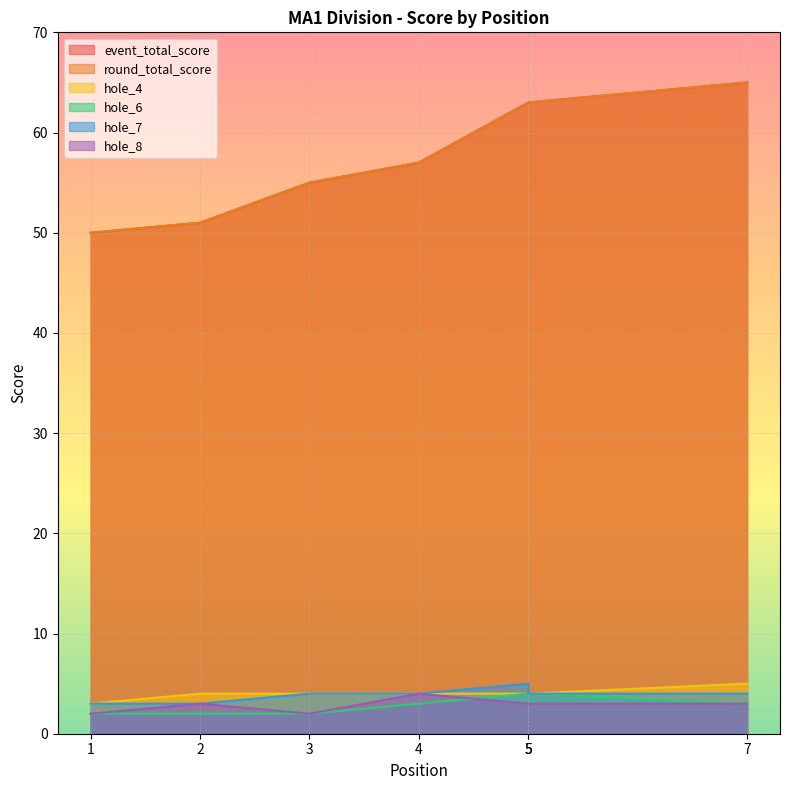

True or false: hole_4 has more than 0 interior local peaks.

False